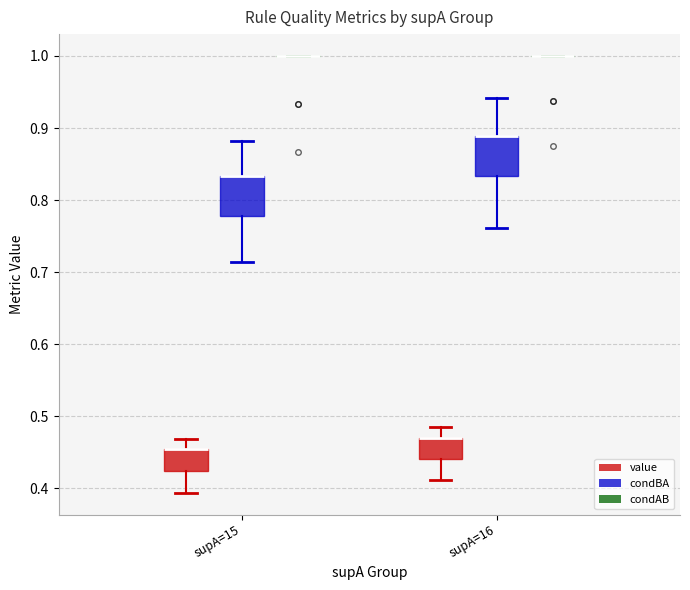

Reading left to right, read every box against the y-axis: the position of its median line, the range the box covers, and the ends of its whiskers. The values are not printed on the chart, so give them approximately, as read against the axis.

supA=15 (value): median 0.45 (drawn on the box's upper edge), box 0.42 to 0.45, whiskers 0.39 to 0.47
supA=15 (condBA): median 0.83 (drawn on the box's upper edge), box 0.78 to 0.83, whiskers 0.71 to 0.88
supA=15 (condAB): box collapsed to a line at 1.00, whiskers 1.00 to 1.00
supA=16 (value): median 0.47 (drawn on the box's upper edge), box 0.44 to 0.47, whiskers 0.41 to 0.48
supA=16 (condBA): median 0.89 (drawn on the box's upper edge), box 0.83 to 0.89, whiskers 0.76 to 0.94
supA=16 (condAB): box collapsed to a line at 1.00, whiskers 1.00 to 1.00